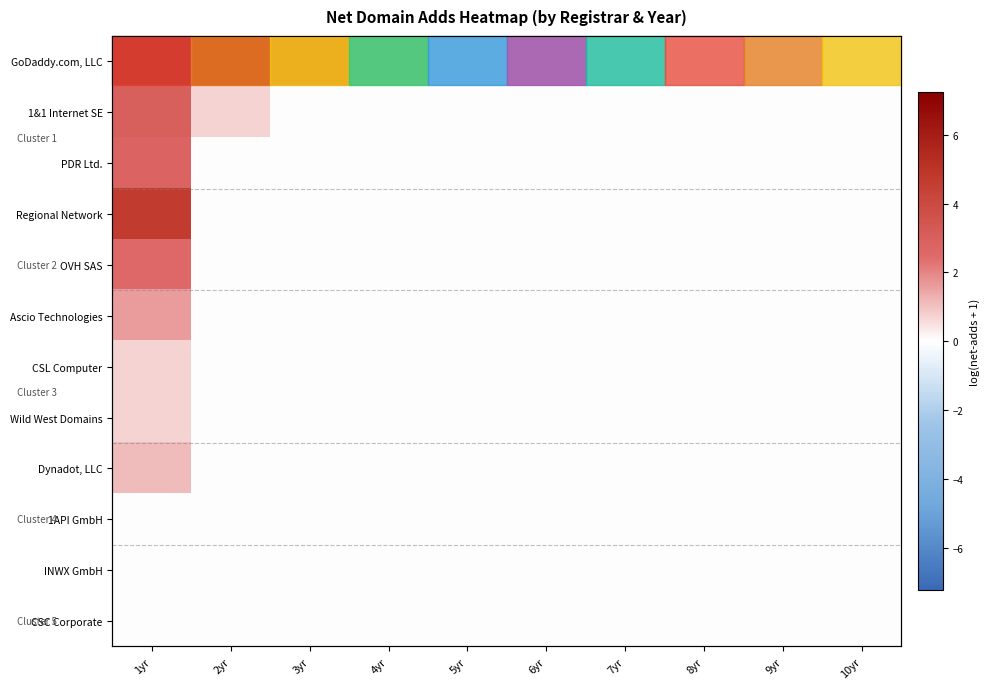

Which label corresponds to the smallest value in the chart?

5yr